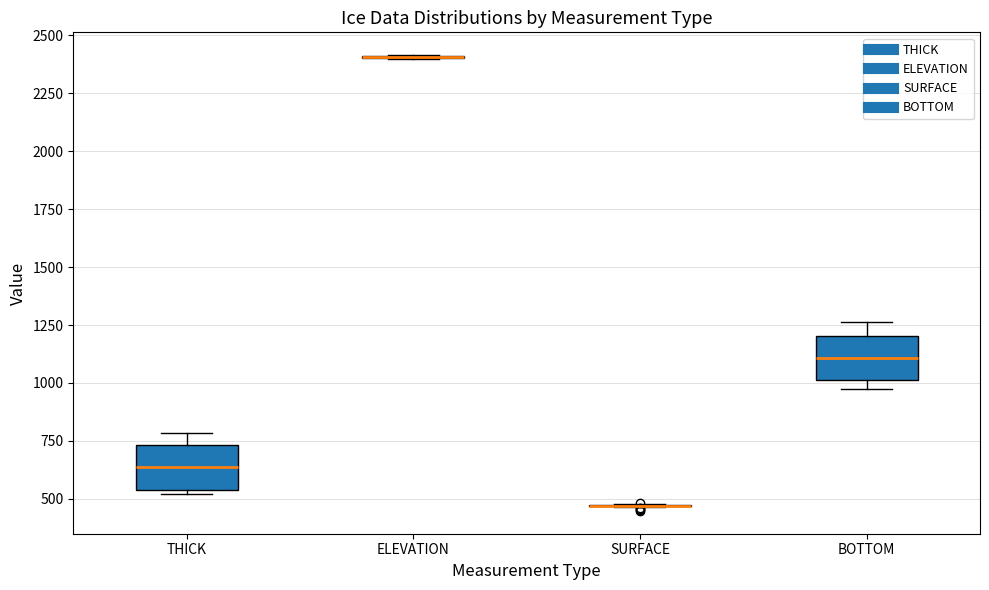

Reading left to right, transcribe this box plot: for each box, give where its median line is, the range the box spans, and where its two whiskers end, as read against the y-axis. The values are not printed on the chart, so give them approximately, as read against the axis.

THICK: median 650, box 550 to 750, whiskers 500 to 800
ELEVATION: box collapsed to a line at 2400, whiskers 2400 to 2400
SURFACE: box collapsed to a line at 450, whiskers 450 to 500
BOTTOM: median 1100, box 1000 to 1200, whiskers 950 to 1250